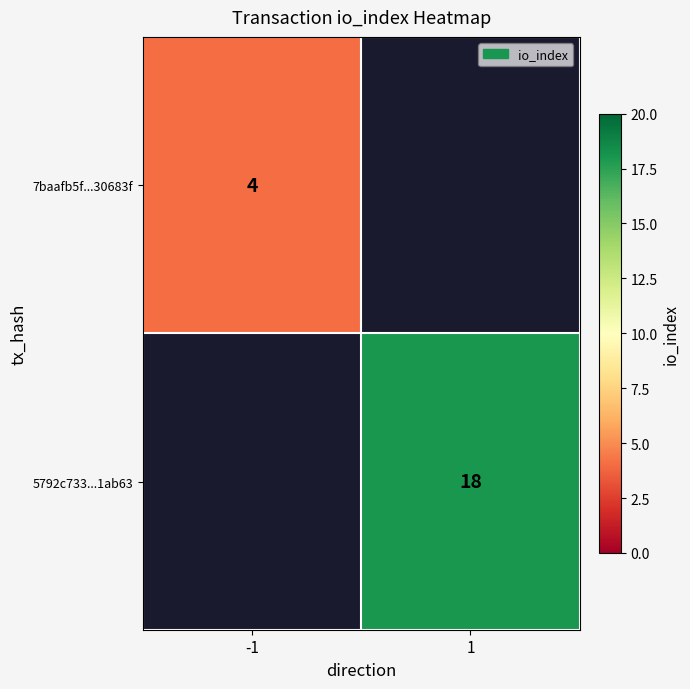

How many data points does each series have?

2